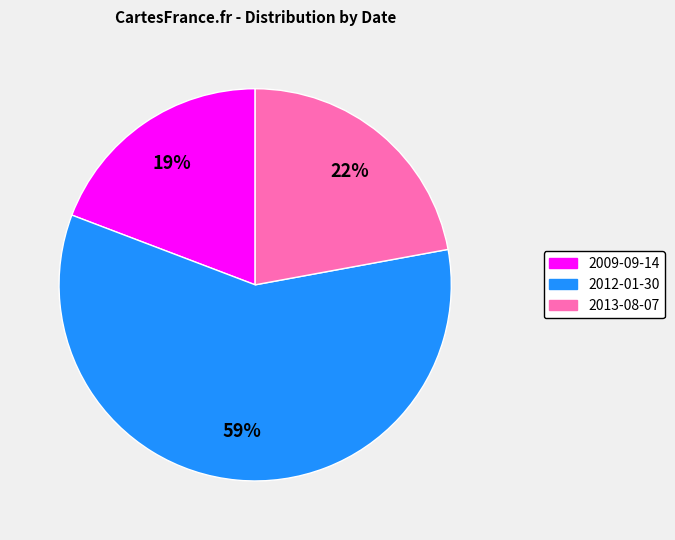

Is there a majority slice in this chart?

Yes